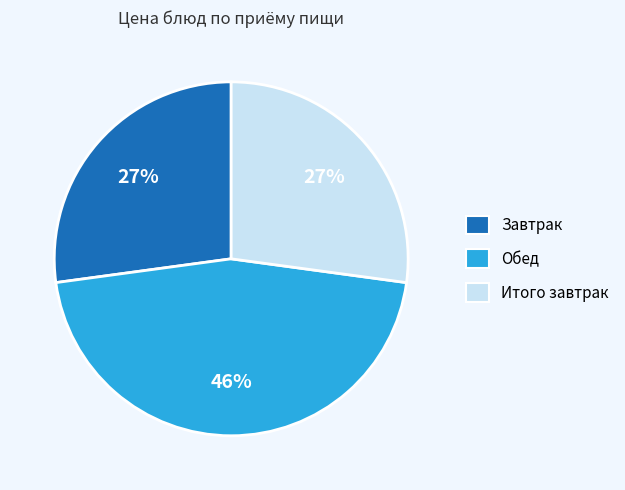

What is the ratio of the value at Обед to the value at Завтрак?

1.7